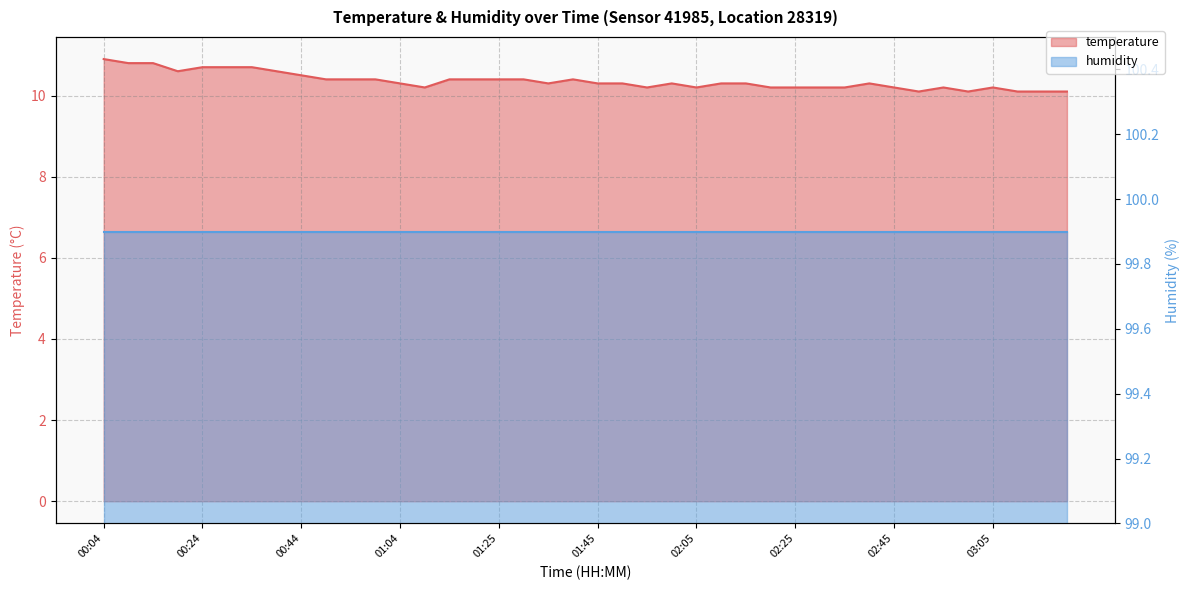

Rank the categories by value from lowest to highest.

02:50, 03:00, 03:11, 03:16, 03:21, 01:09, 01:55, 02:05, 02:20, 02:25, 02:30, 02:35, 02:45, 02:55, 03:05, 01:04, 01:35, 01:45, 01:50, 02:00, 02:10, 02:15, 02:40, 00:49, 00:54, 00:59, 01:15, 01:20, 01:25, 01:30, 01:40, 00:44, 00:19, 00:39, 00:24, 00:29, 00:34, 00:09, 00:14, 00:04